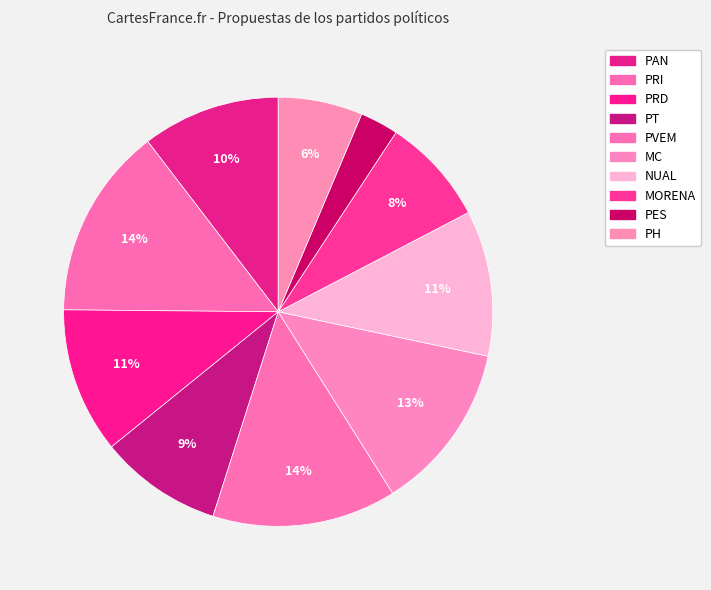

Count the number of slices in the pie.

10